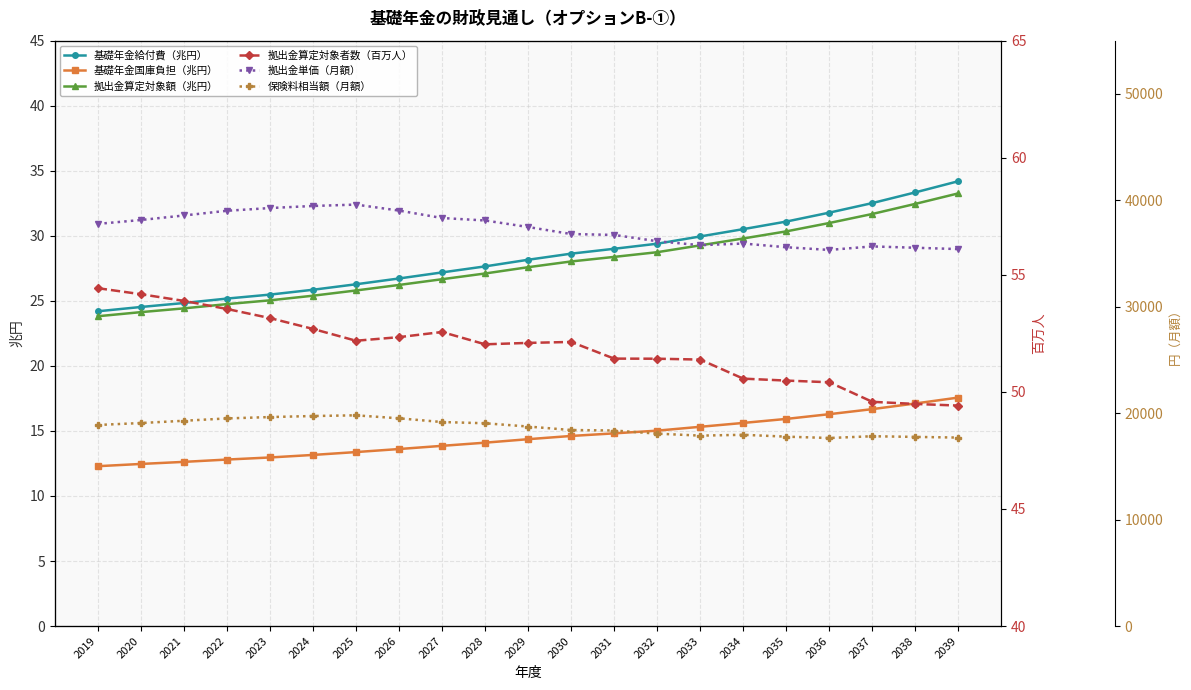

List the labels in order of 拠出金算定対象額（兆円） value, smallest first.

2019, 2020, 2021, 2022, 2023, 2024, 2025, 2026, 2027, 2028, 2029, 2030, 2031, 2032, 2033, 2034, 2035, 2036, 2037, 2038, 2039